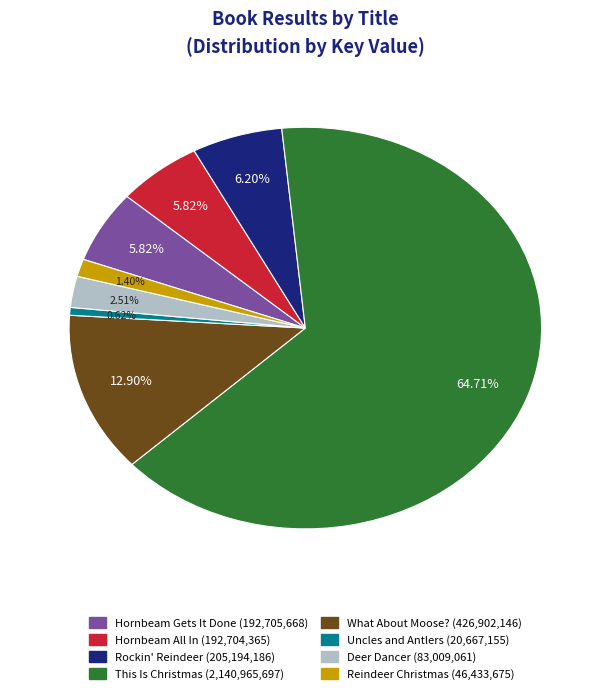

To the nearest percent, what is the difference between the largest and smallest slice percentages?

64%